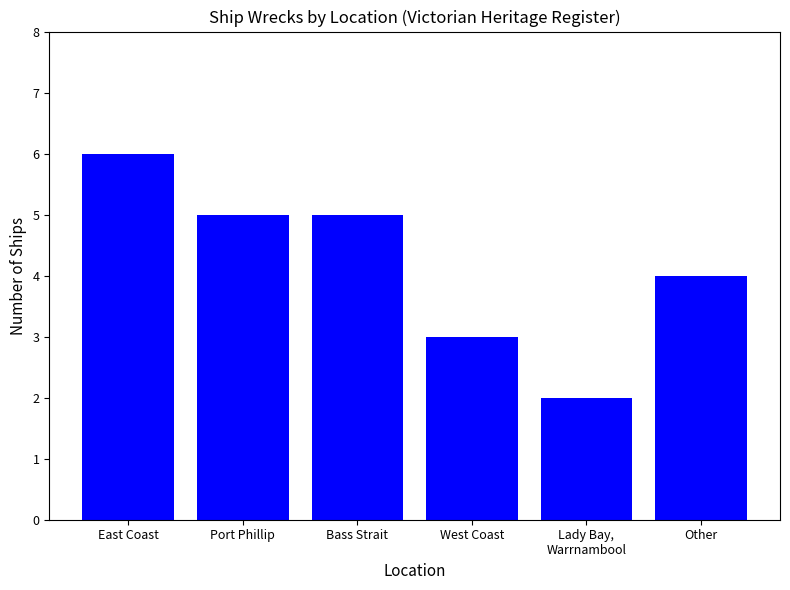

How many bars are there in total?

6